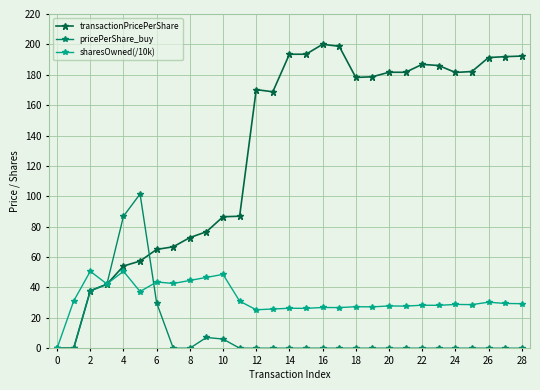

Rank the series by their average value, from highest to lowest.

transactionPricePerShare, sharesOwned(/10k), pricePerShare_buy